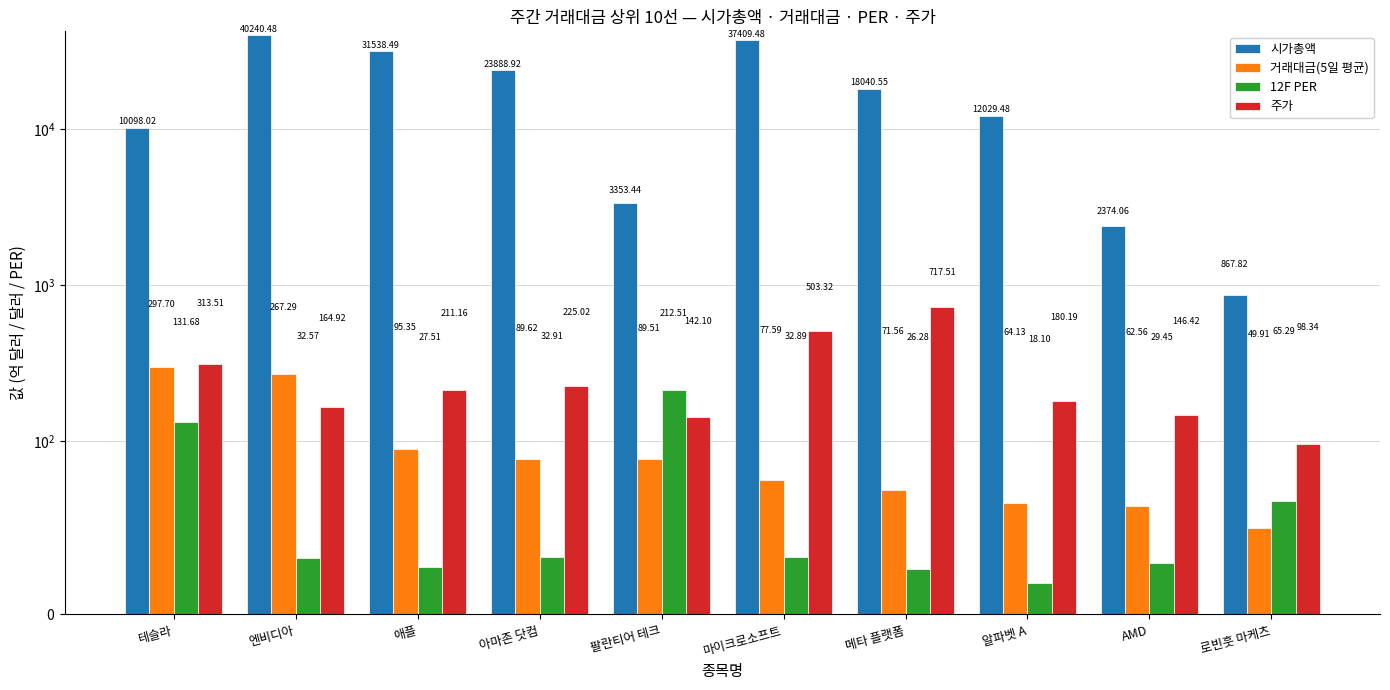

Is the value of 거래대금(5일 평균) at 테슬라 greater than the value of 12F PER at 엔비디아?

Yes